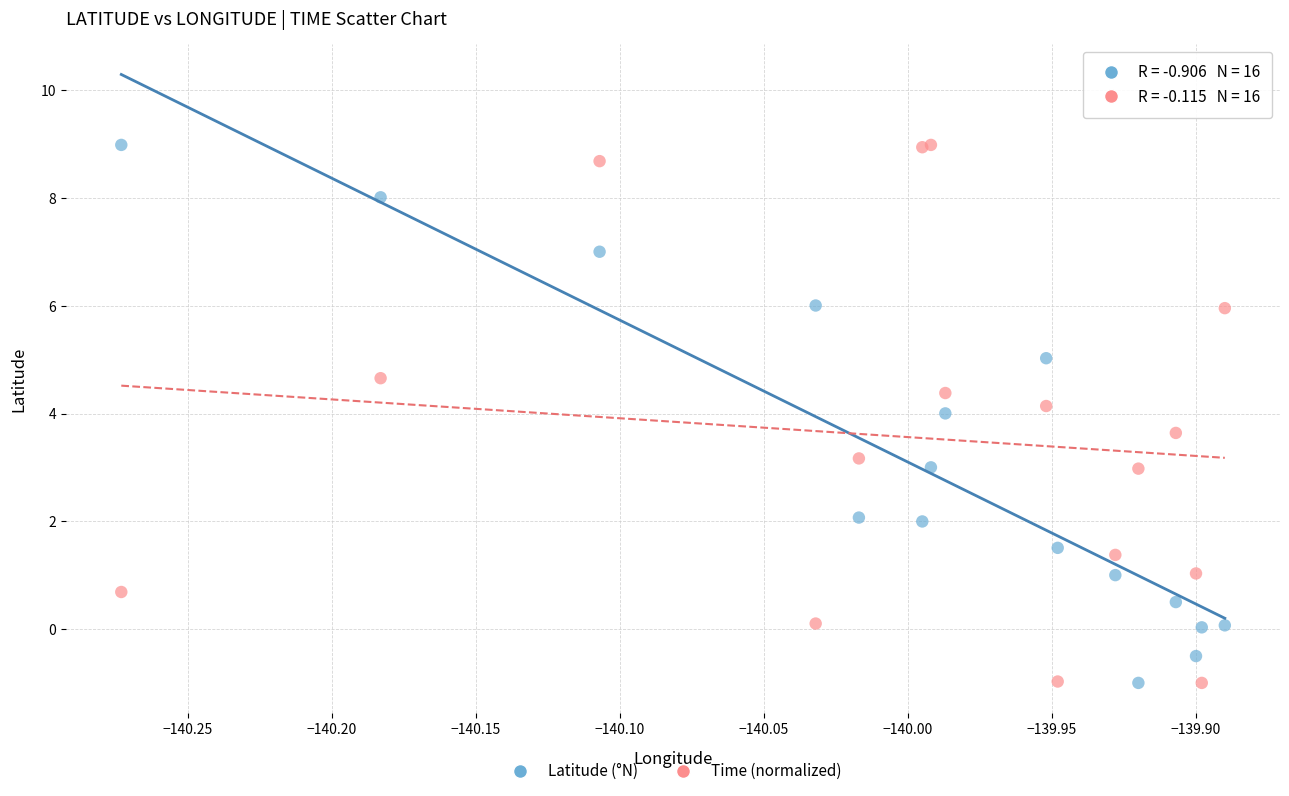

What is the X range (max minus min) for the scatter plot?

0.4